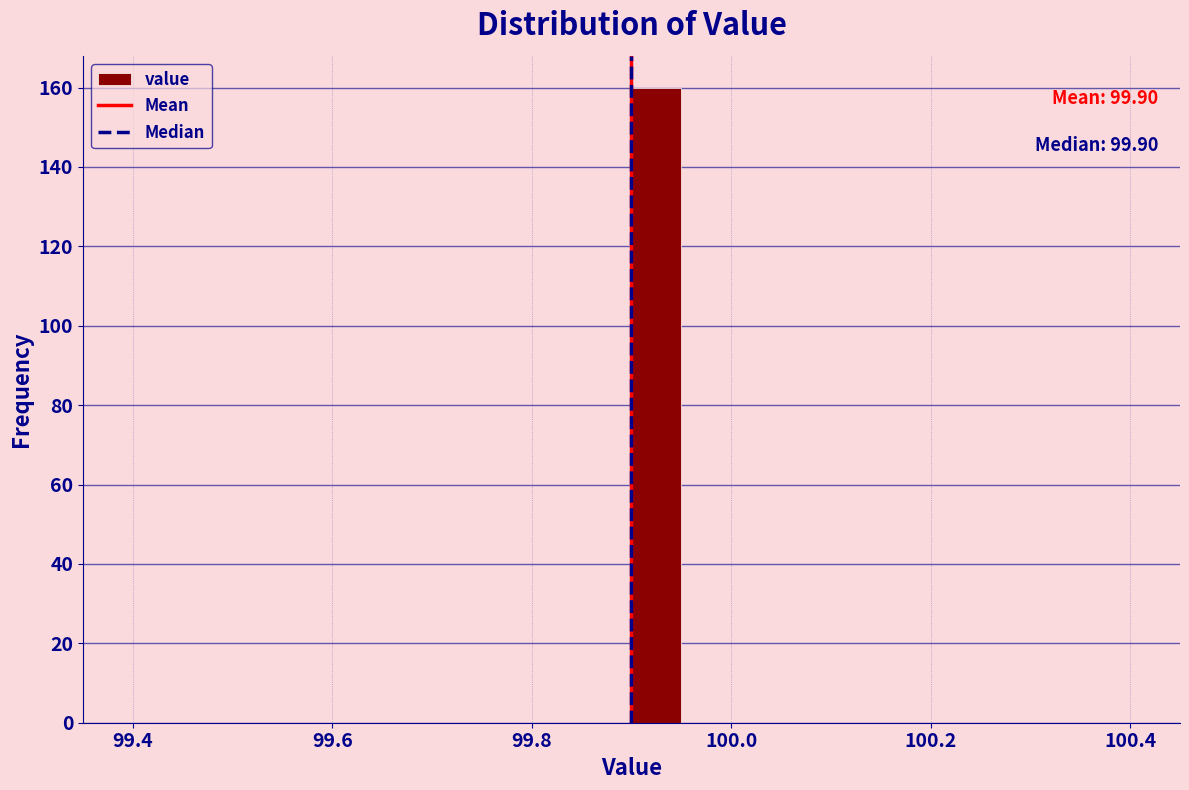

Read against the x-axis, roughly where is the centre of the tallest bar?

99.92